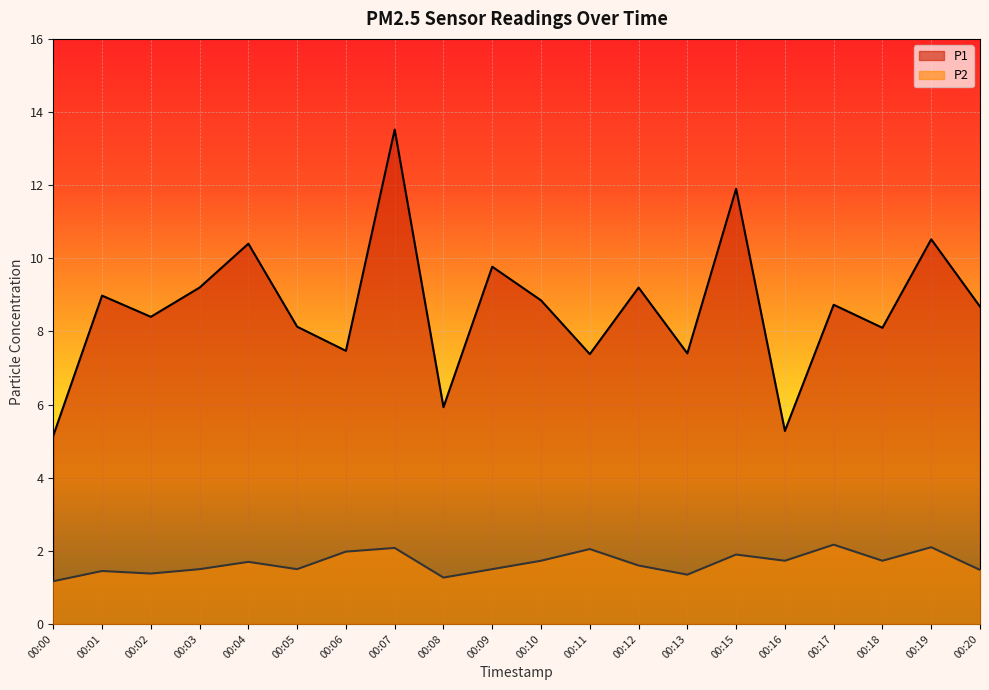

True or false: P1 and P2 cross at least once.

False